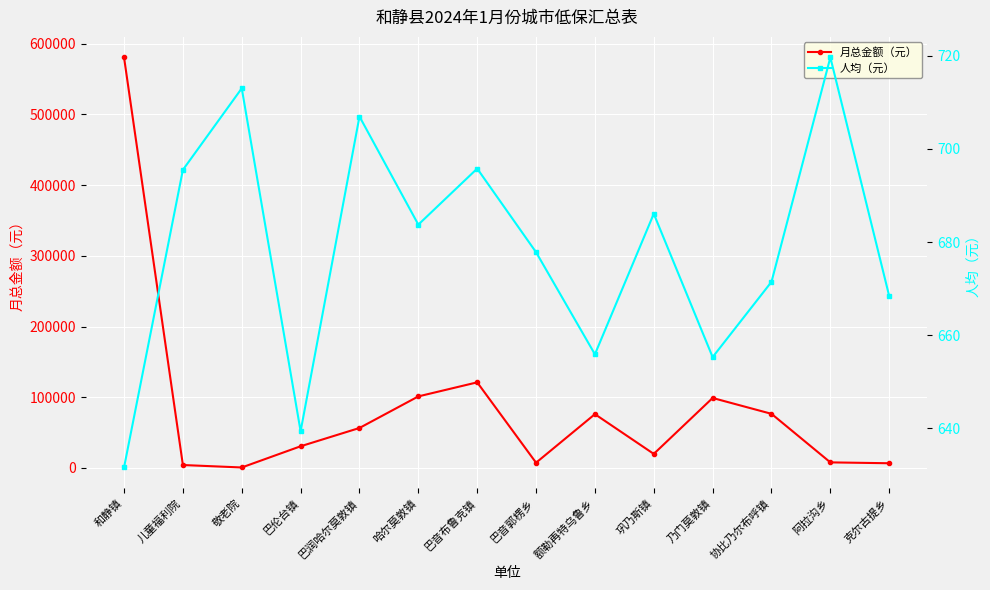

Which has a higher value, 和静镇 or 巴润哈尔莫敦镇?

和静镇